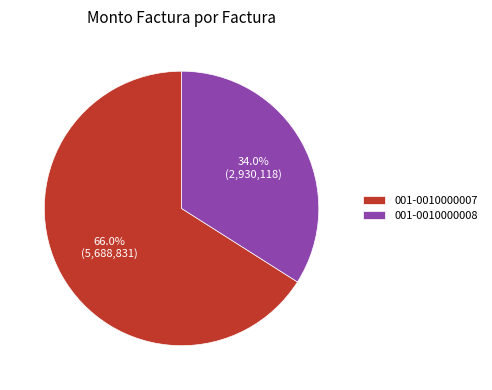

Rank the categories by value from highest to lowest.

001-0010000007, 001-0010000008